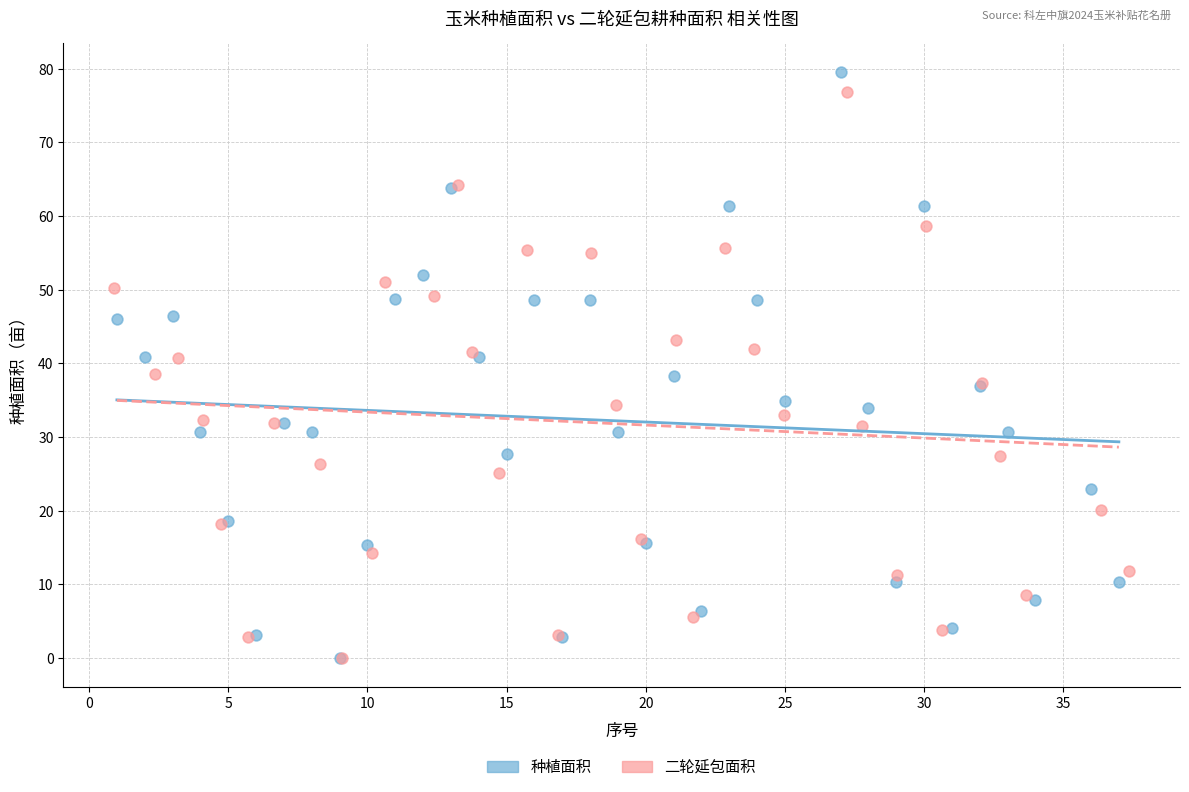

Which series has the largest Y range (max minus min)?

种植面积